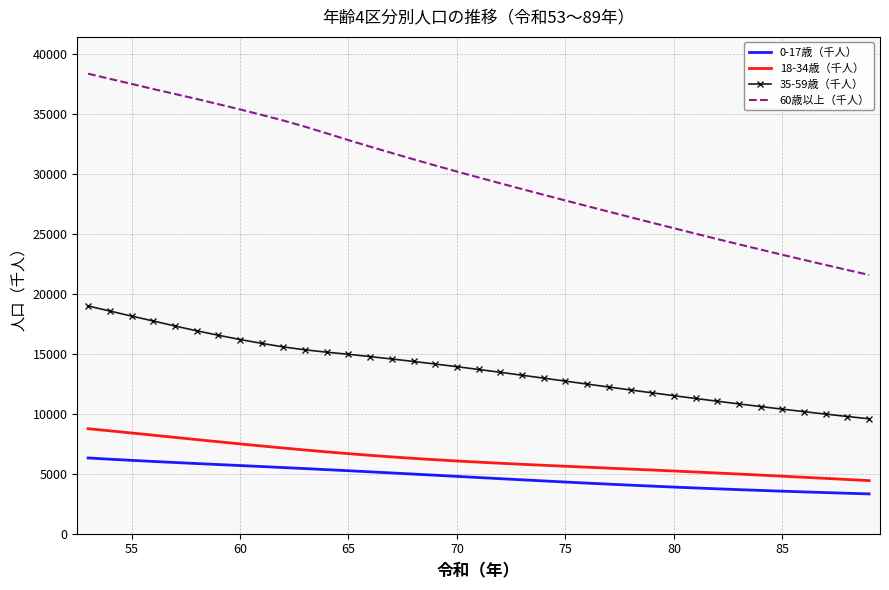

What is the greatest value displayed?

38339.8